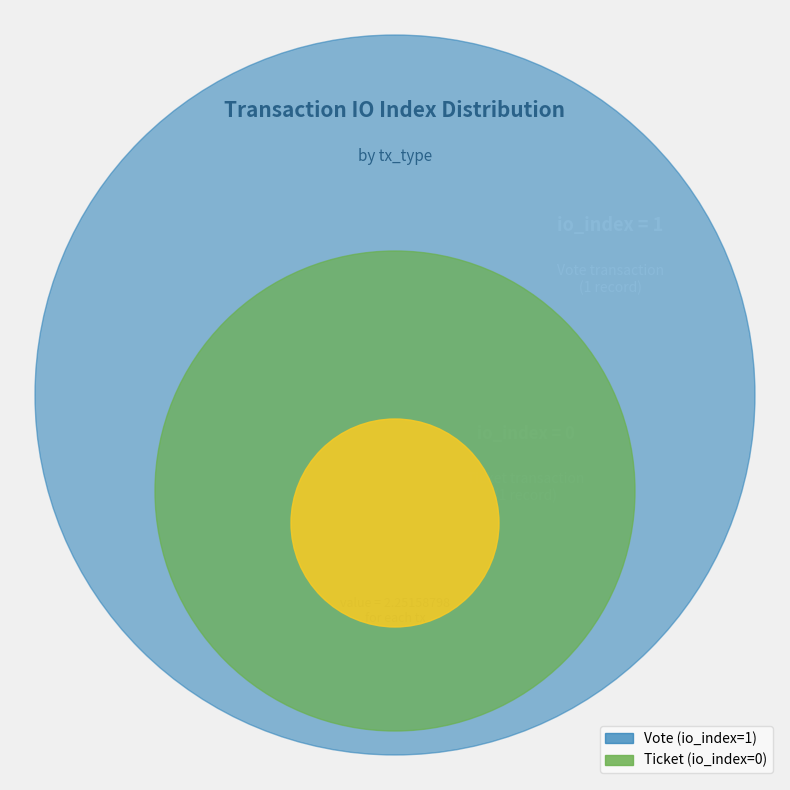

How many slices are in this pie chart?

2